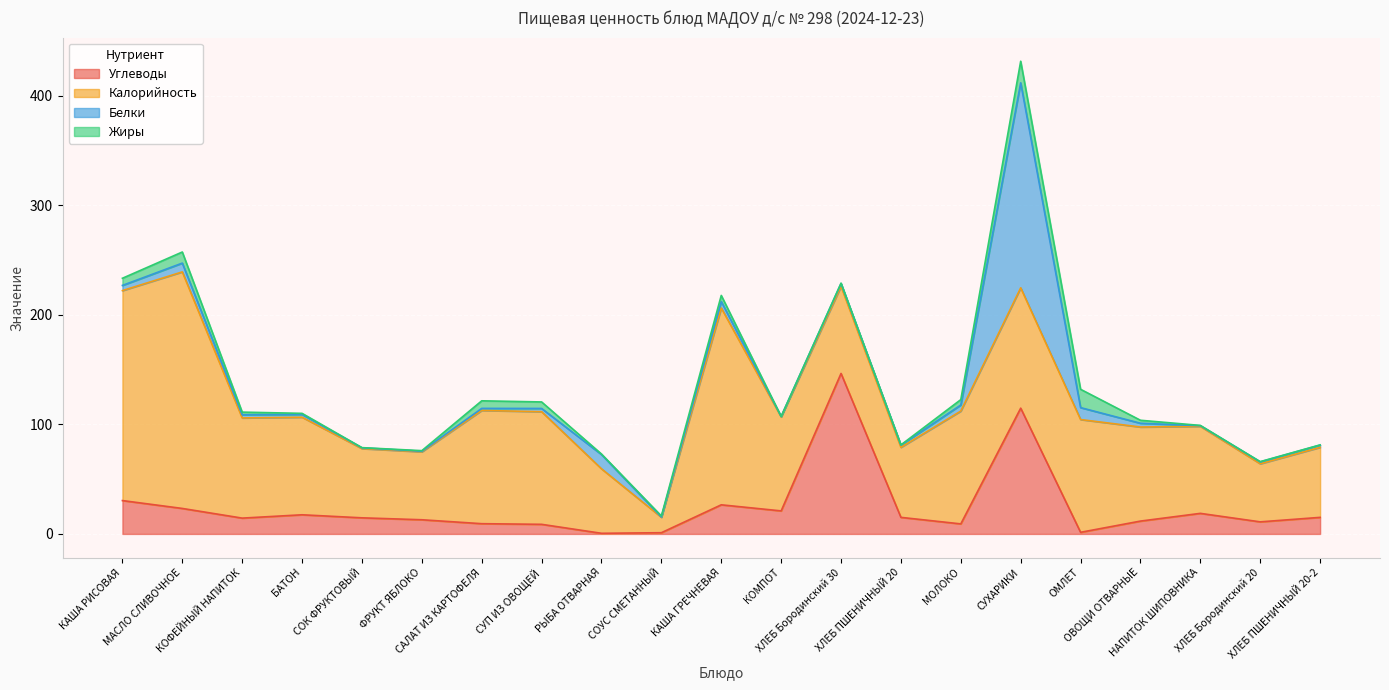

List the series in order of their peak value, lowest first.

Жиры, Углеводы, Белки, Калорийность